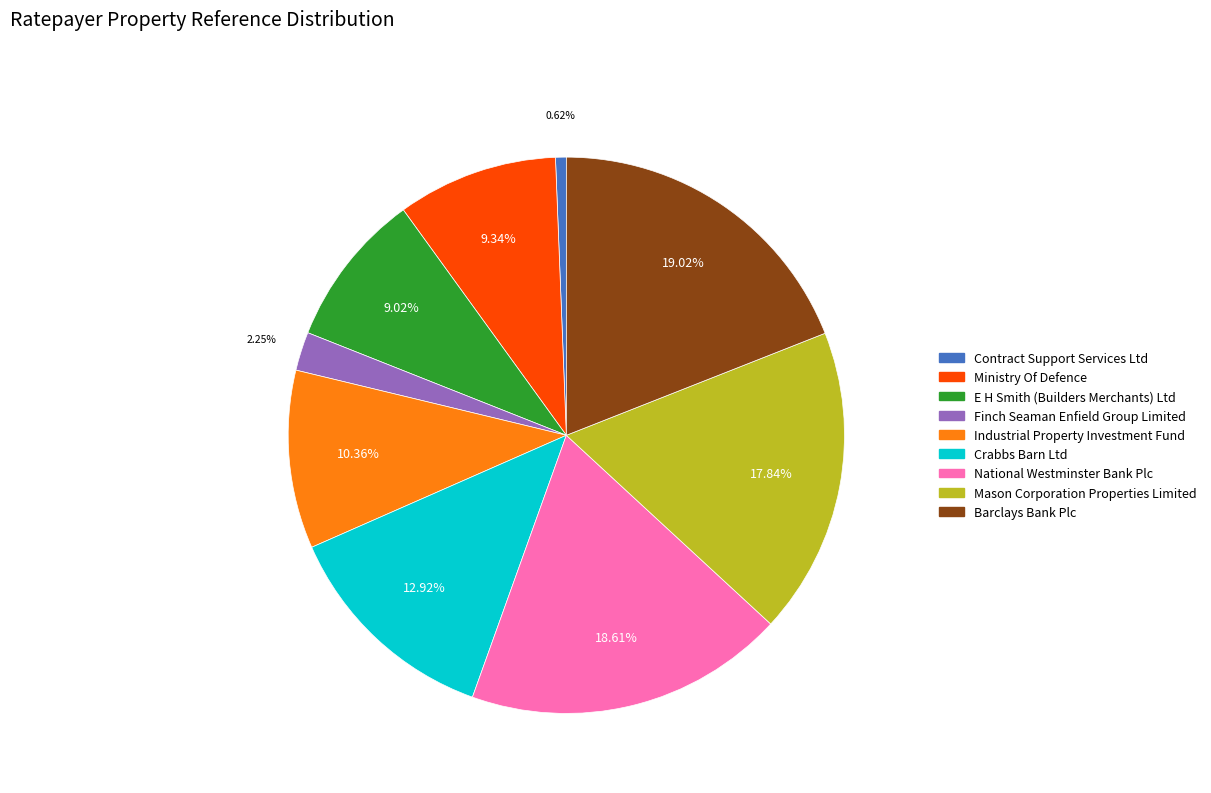

Between Industrial Property Investment Fund and E H Smith (Builders Merchants) Ltd, which is larger?

Industrial Property Investment Fund